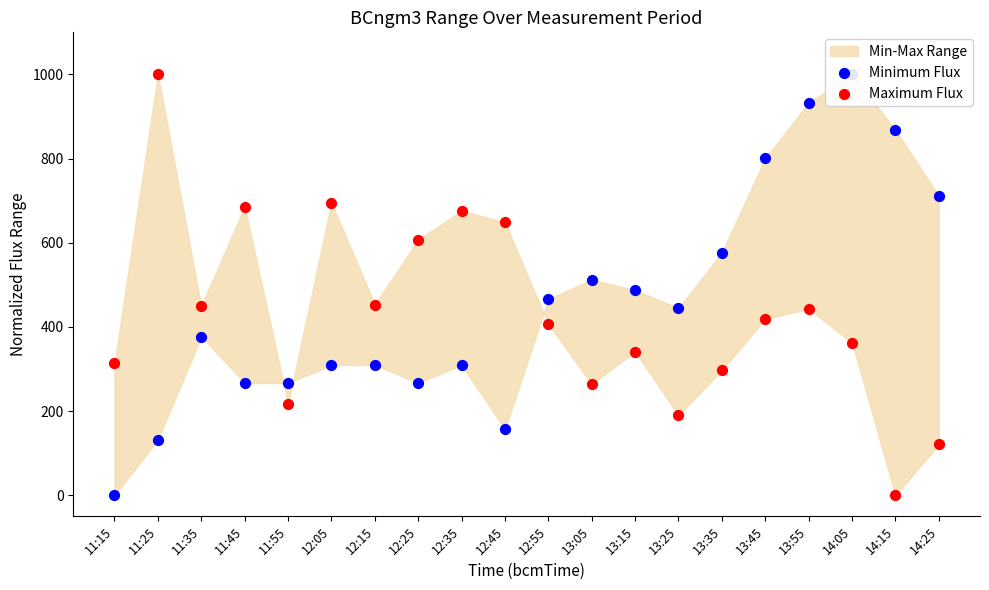

Which series reaches the minimum Y coordinate?

Minimum Flux